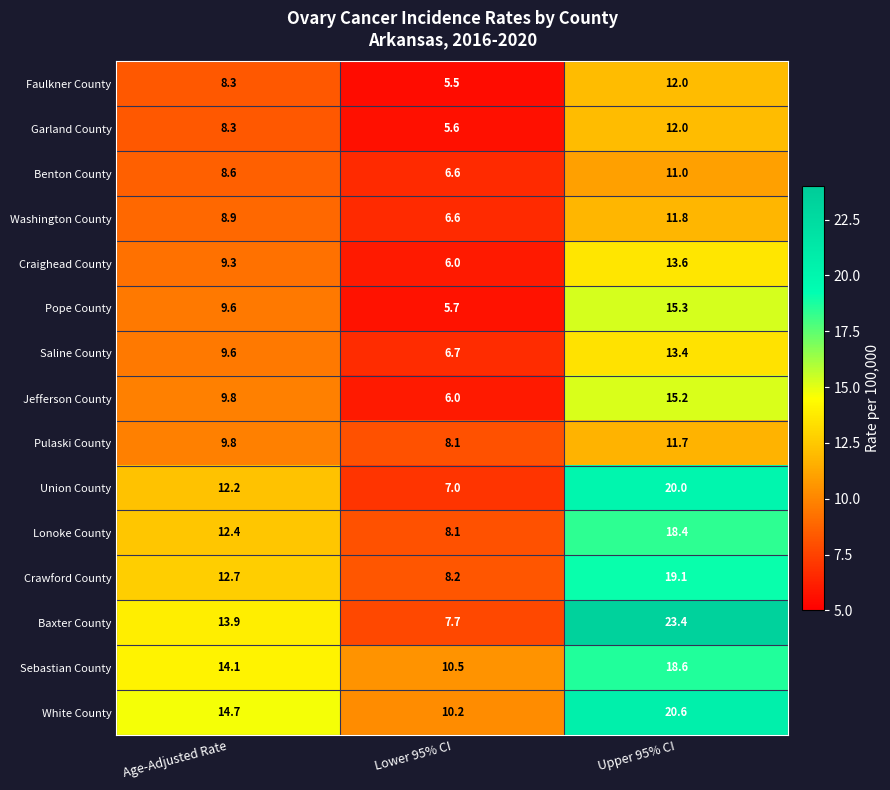

Between Age-Adjusted Rate and Lower 95% CI, which series saw the biggest shift?

Baxter County